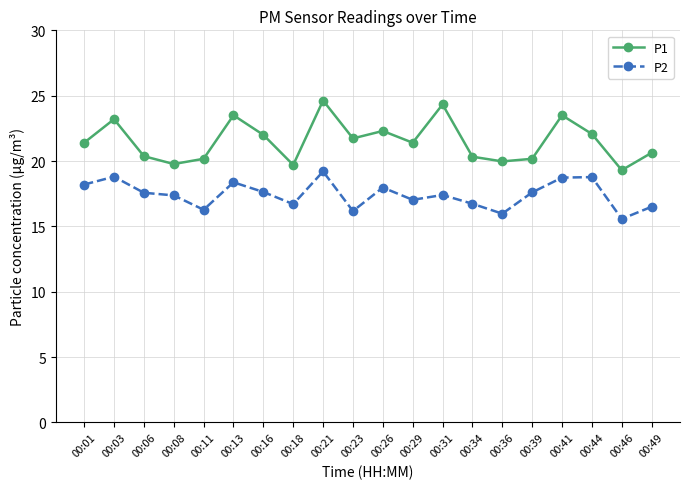

Rank the series at 00:29 from lowest to highest value.

P2, P1